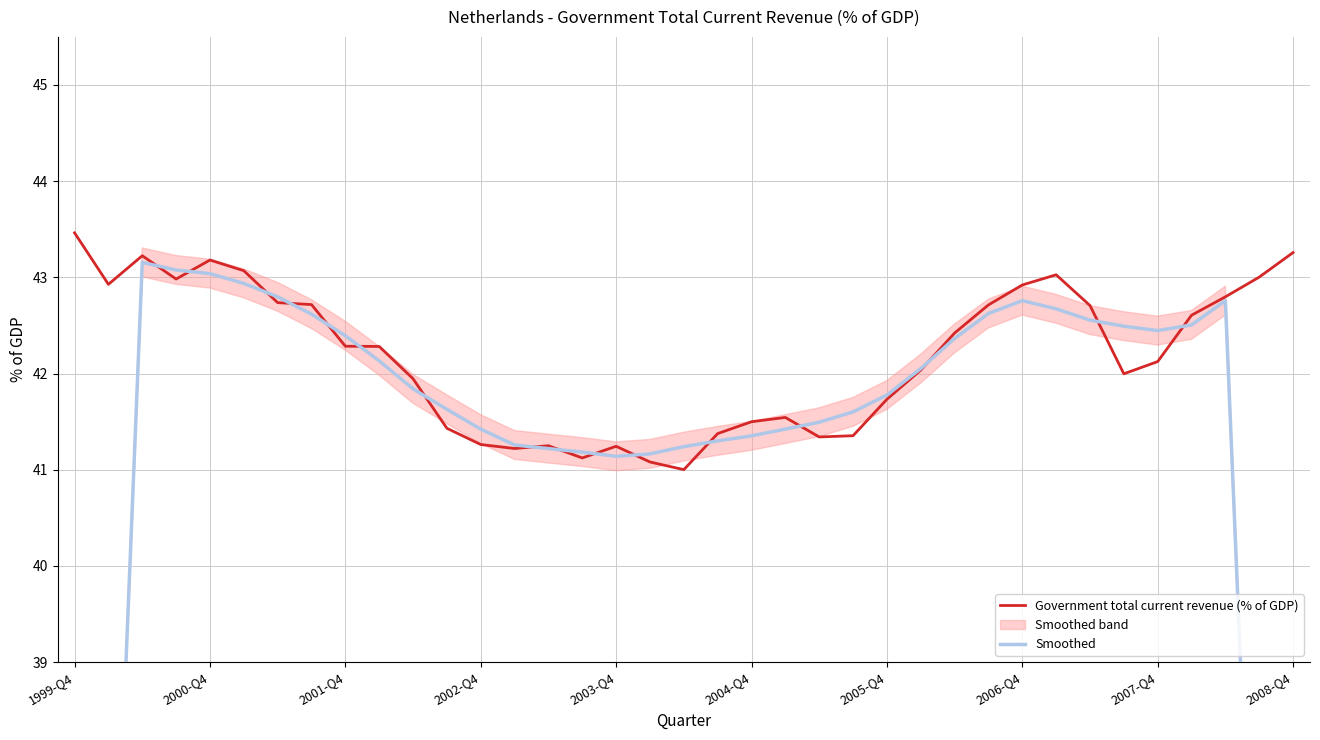

Which series has the widest spread of values?

Smoothed